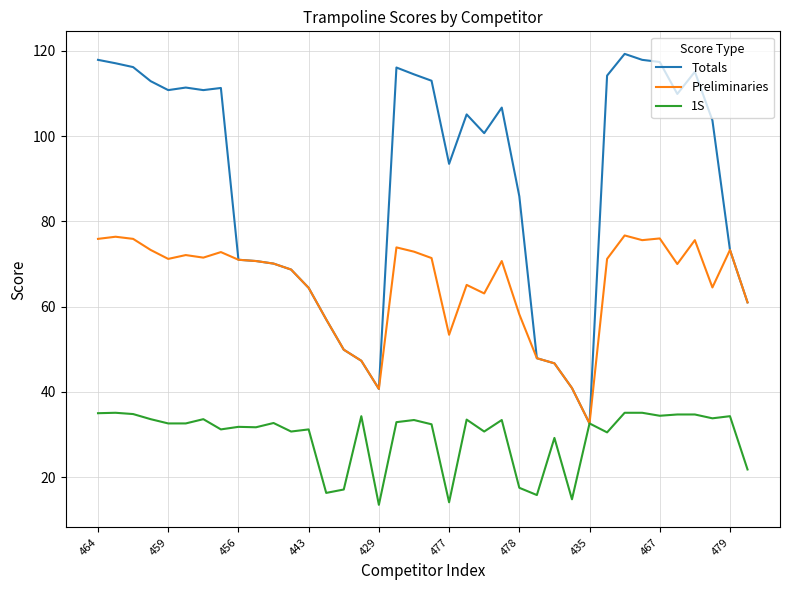

What is the maximum value shown in the chart?

119.3